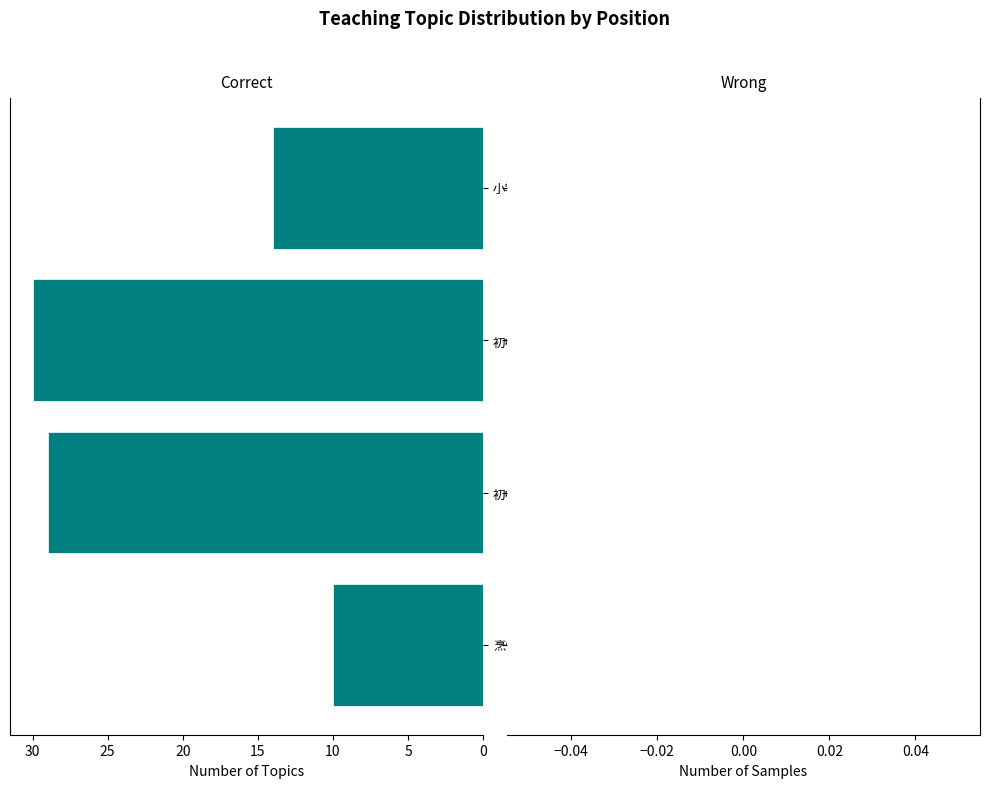

Reading top to bottom, list all the values displayed in this chart.

小学语文=14	初中语文=30	初中道德与法治=29	烹饪专业实训指导教师=10